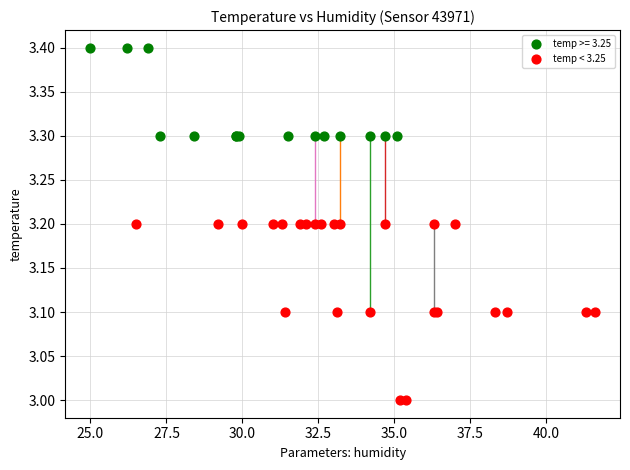

Which series has the widest spread of Y values?

temp < 3.25